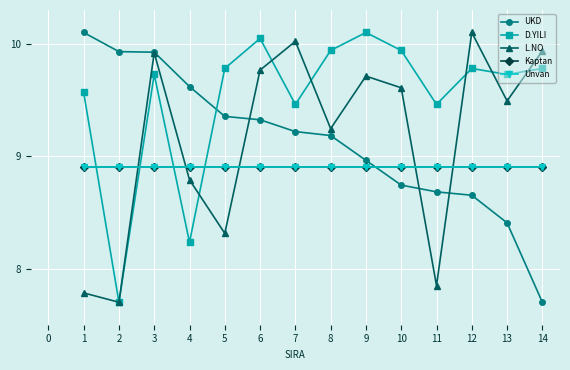

What is the sum of all Unvan values?

124.6